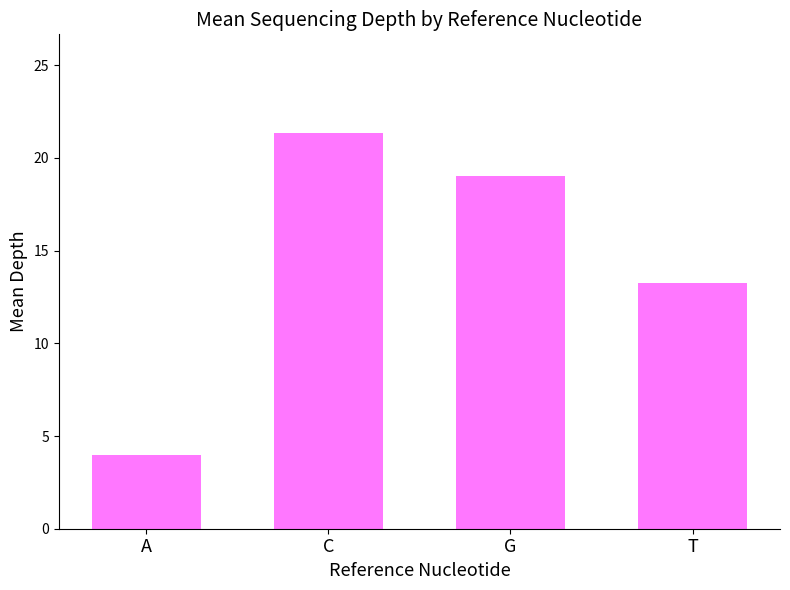

What is the minimum value shown in the chart?

4.0